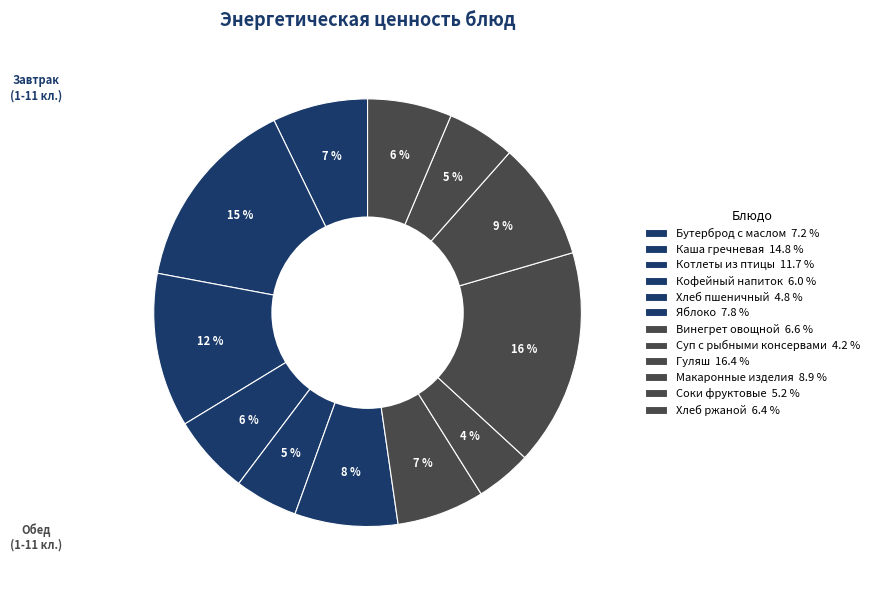

Which category has the smallest portion of the pie?

Суп с рыбными консервами